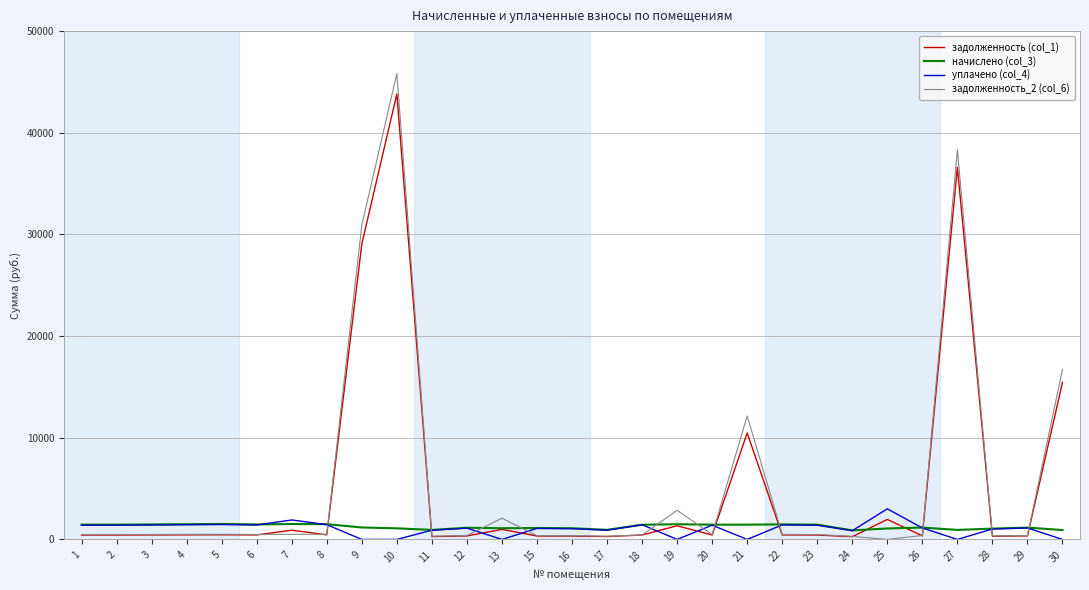

At which category is the sum across all series the highest?

10